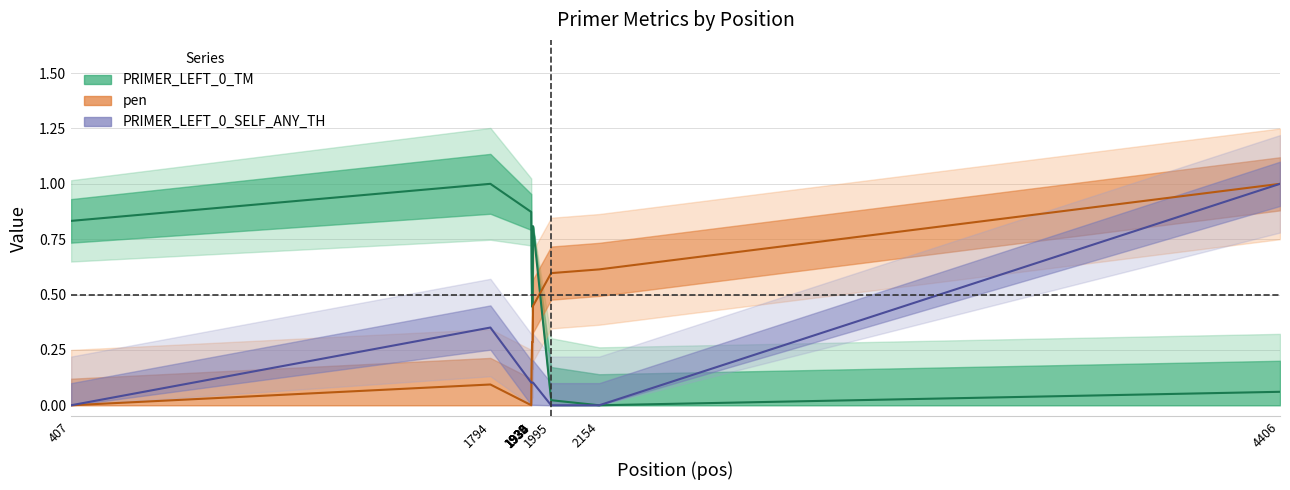

At which category is the sum across all series the highest?

4406